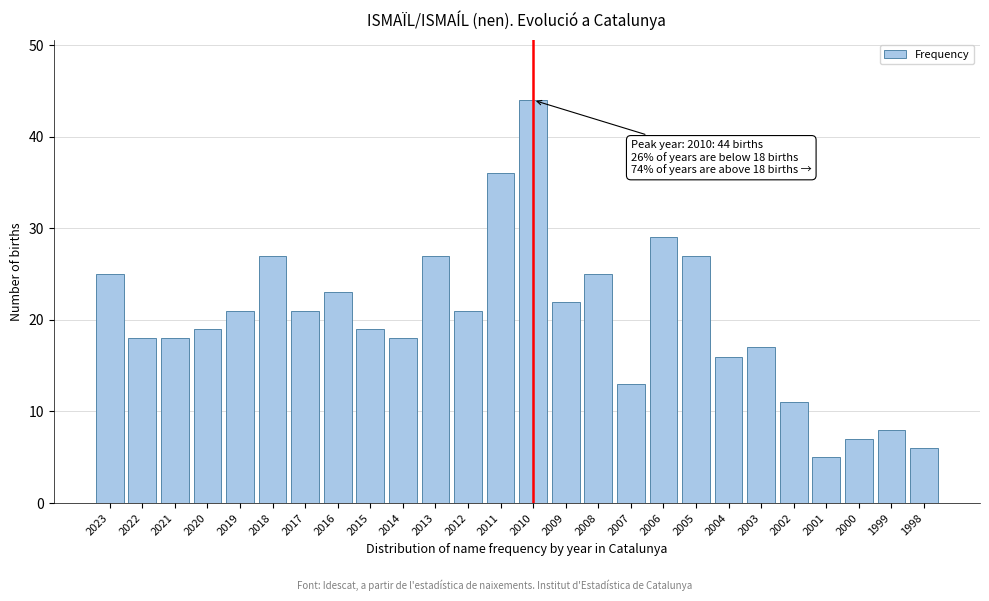

Reading left to right, extract all data points from this chart.

25	18	18	19	21	27	21	23	19	18	27	21	36	44	22	25	13	29	27	16	17	11	5	7	8	6